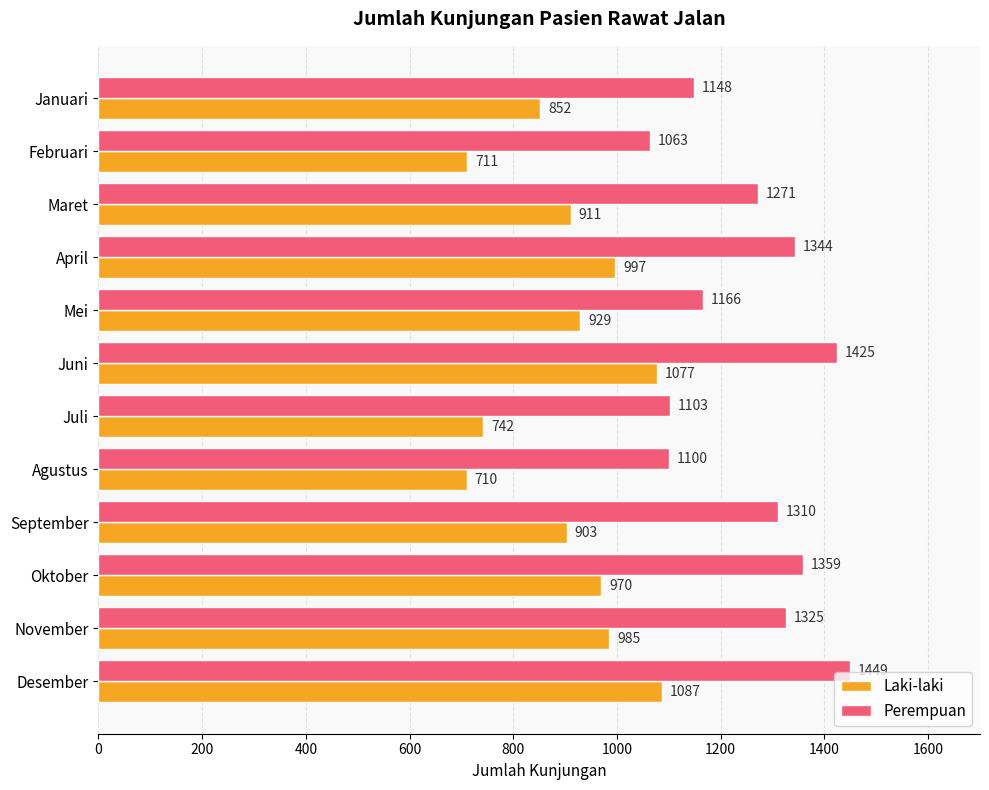

What is the maximum value shown in the chart?

1449